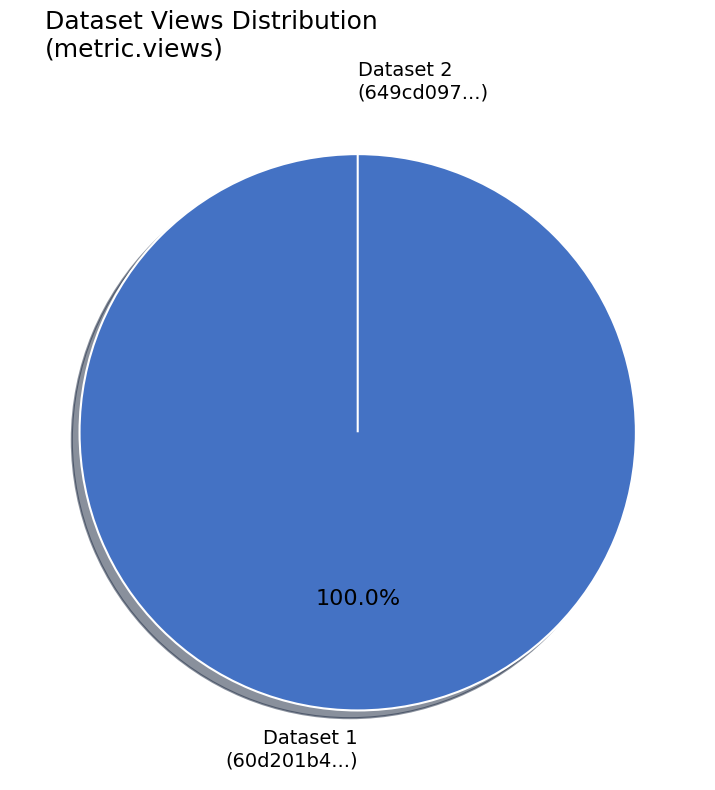

Is it true that 60d201b40781901de863326b is 100% of the pie?

True